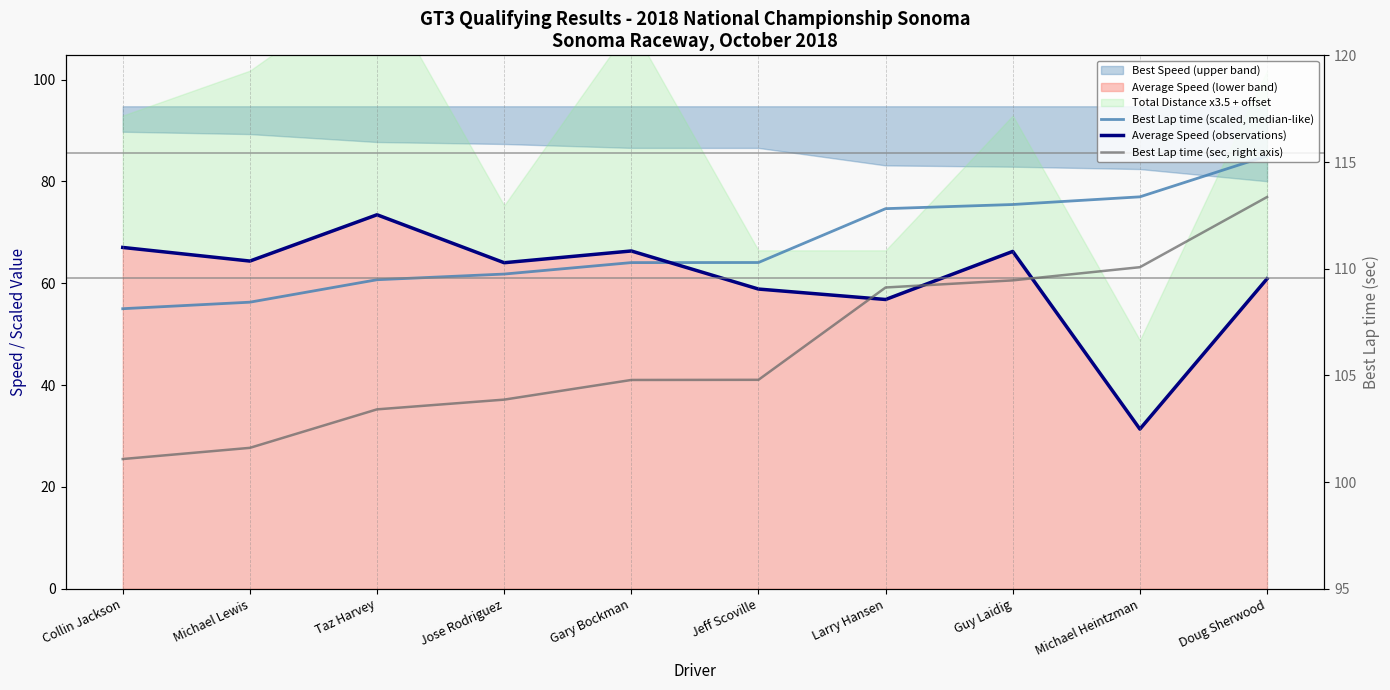

At how many categories does at least one series exceed 37?

10